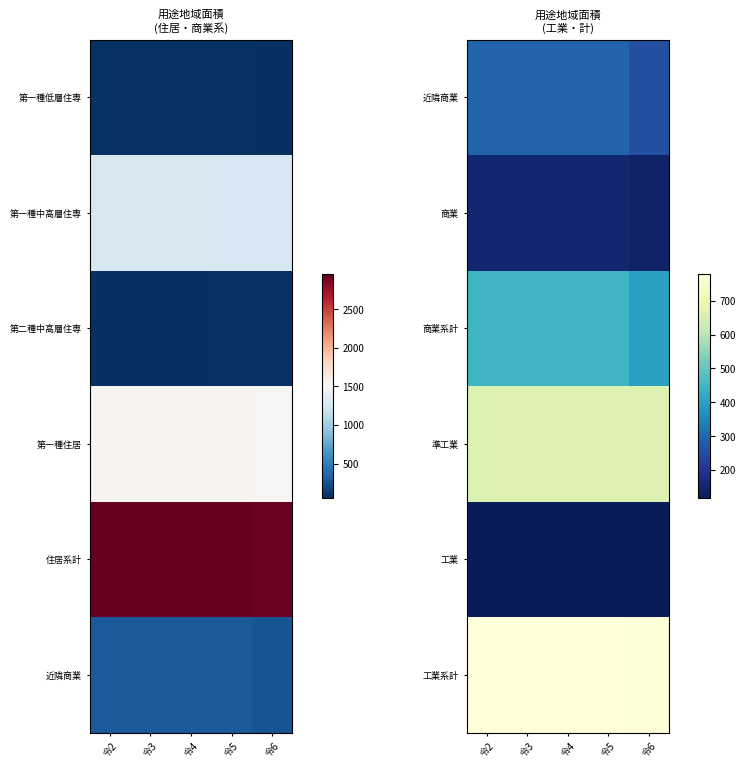

Is it true that 準工業 equals 661.8 at 令4?

True